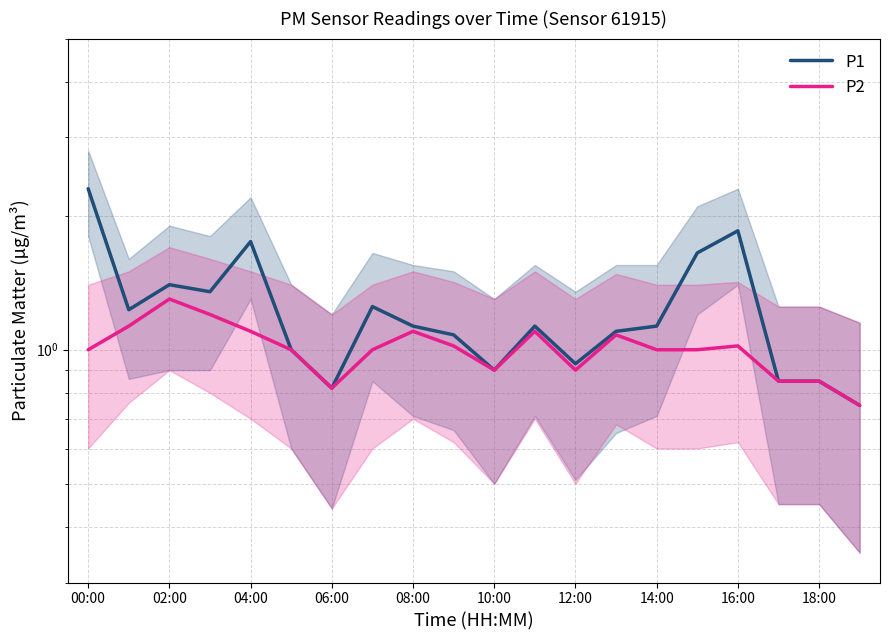

How many data points in P2 are above 1?

9